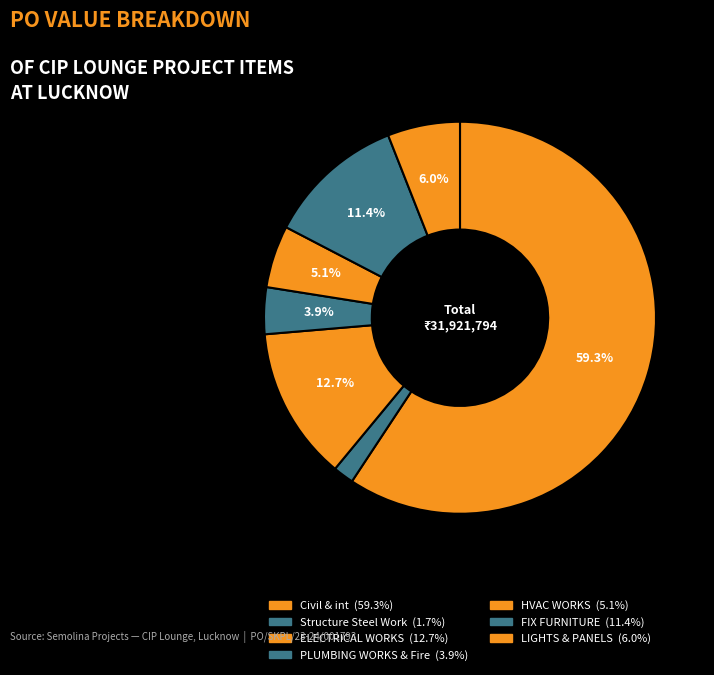

True or false: PLUMBING WORKS & Fire accounts for 4% of the total.

True